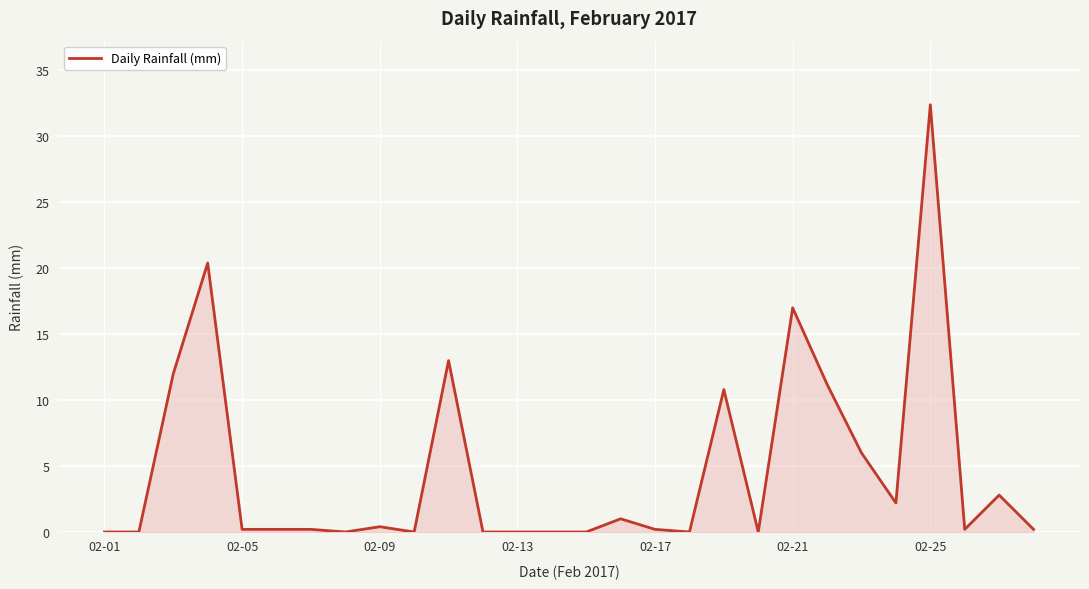

What is the greatest value displayed?

32.4